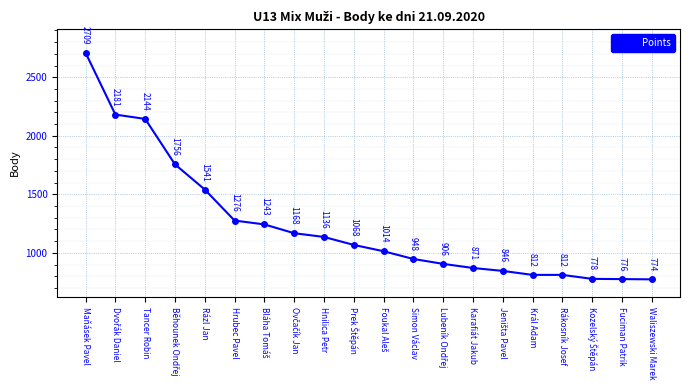

Reading left to right, extract all data points from this chart.

2709	2181	2144	1756	1541	1276	1243	1168	1136	1068	1014	948	906	871	846	812	812	778	776	774